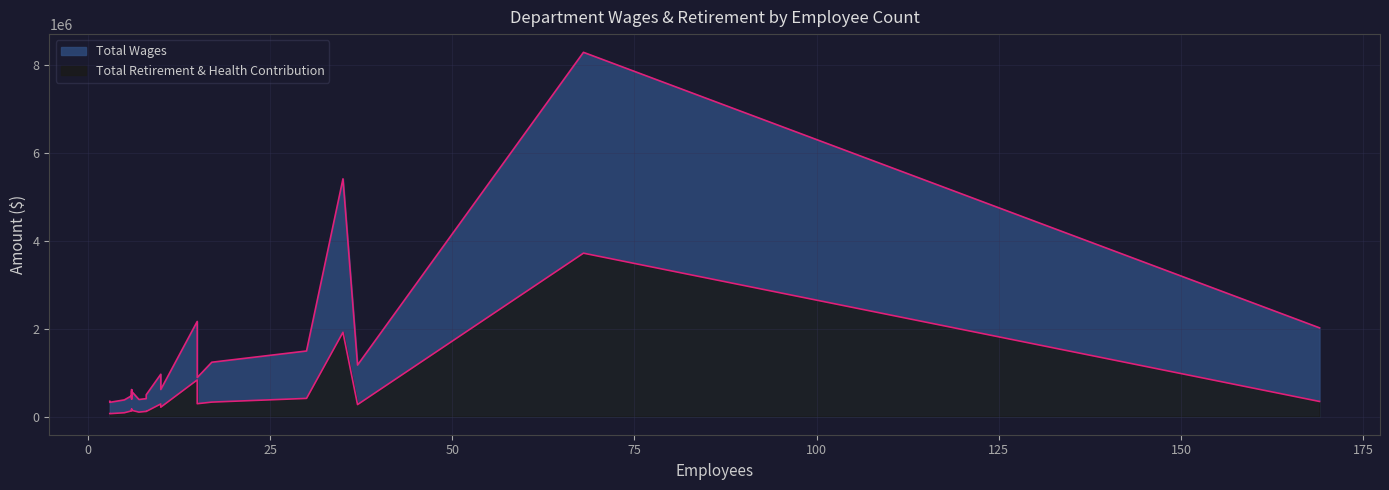

Is it true that Total Wages equals 211030 at City Manager?

False